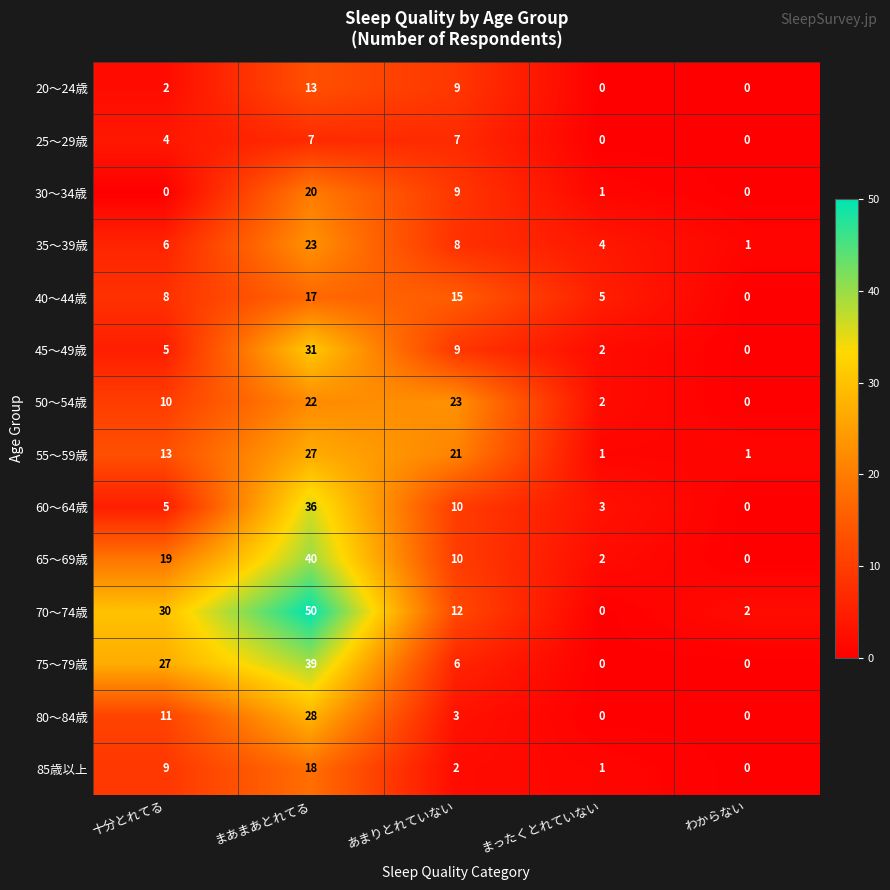

How many 20～24歳 values are between 0 and 9?

4